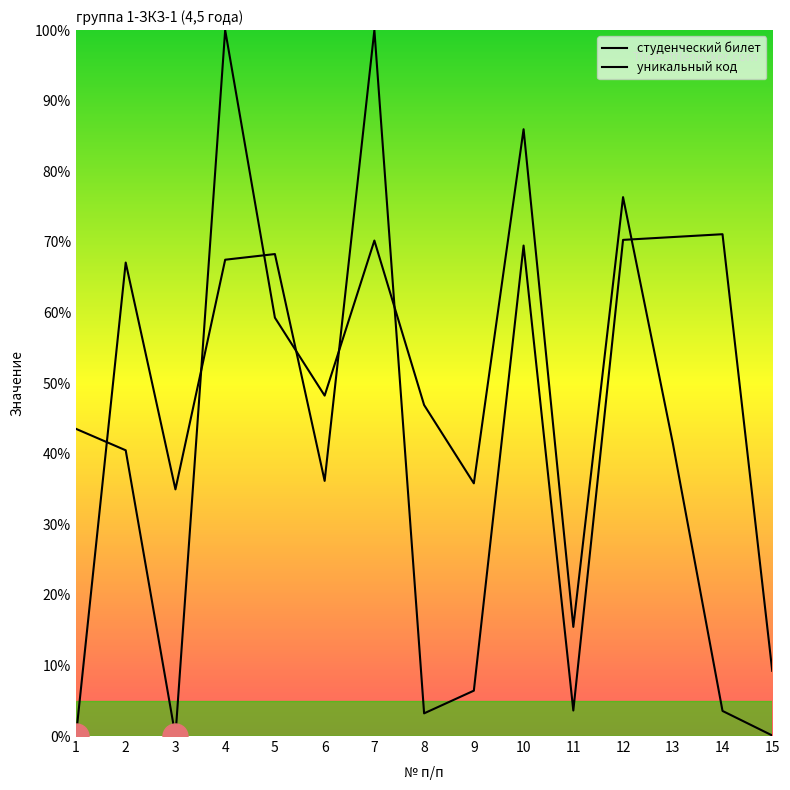

How many values in the студенческий билет series exceed 67?

8